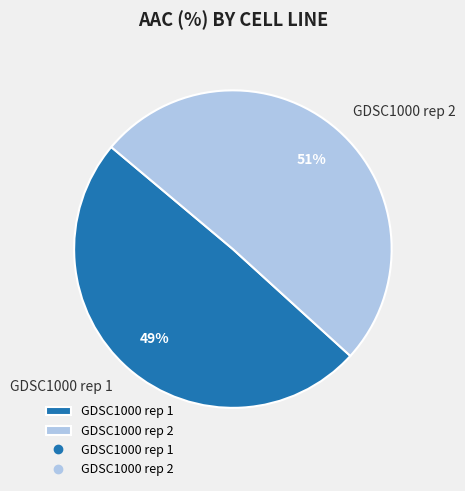

Which slice is the largest?

GDSC1000 rep 2